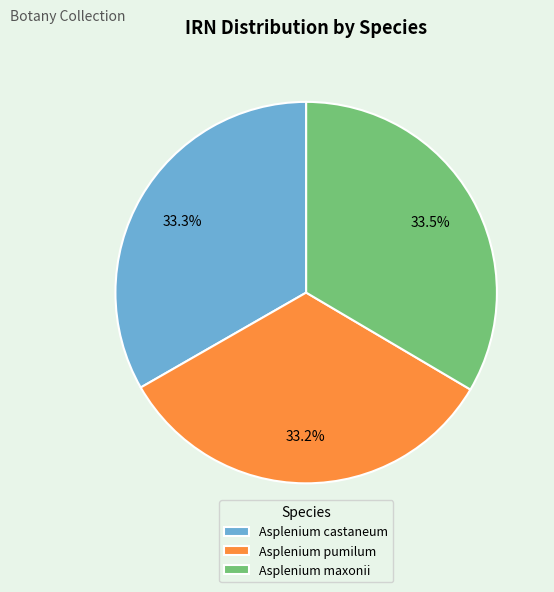

What percentage is the Asplenium pumilum slice, to the nearest percent?

33%